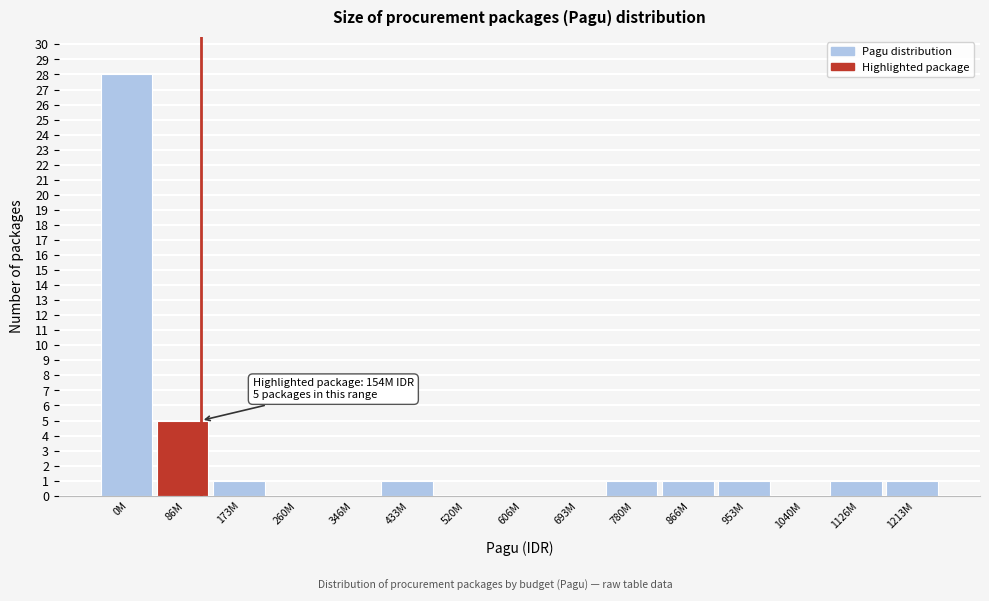

Reading left to right, list all the values displayed in this chart.

0M=28	86M=5	173M=1	260M=0	346M=0	433M=1	520M=0	606M=0	693M=0	780M=1	866M=1	953M=1	1040M=0	1126M=1	1213M=1